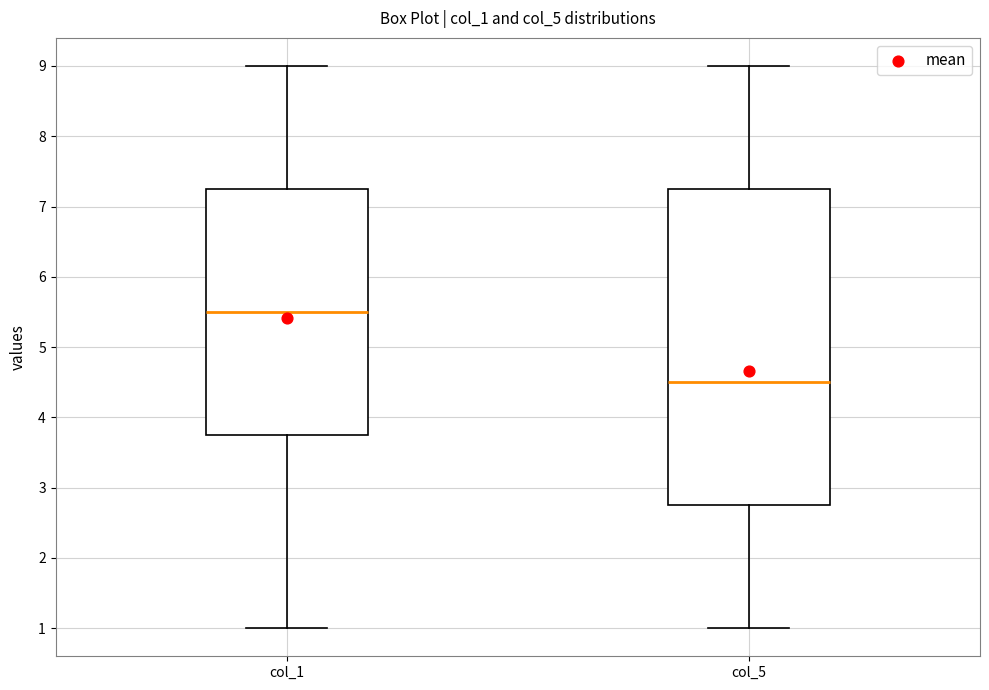

Comparing the boxes themselves (not the whiskers), which one is the tallest?

col_5